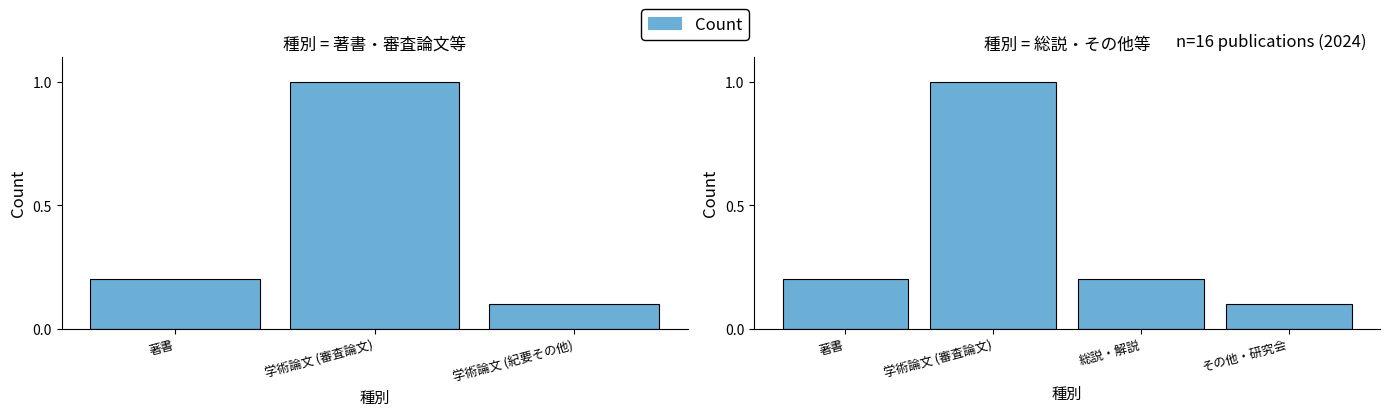

List the labels in order of value, largest first.

学術論文 (審査論文), 著書, 総説・解説, その他・研究会